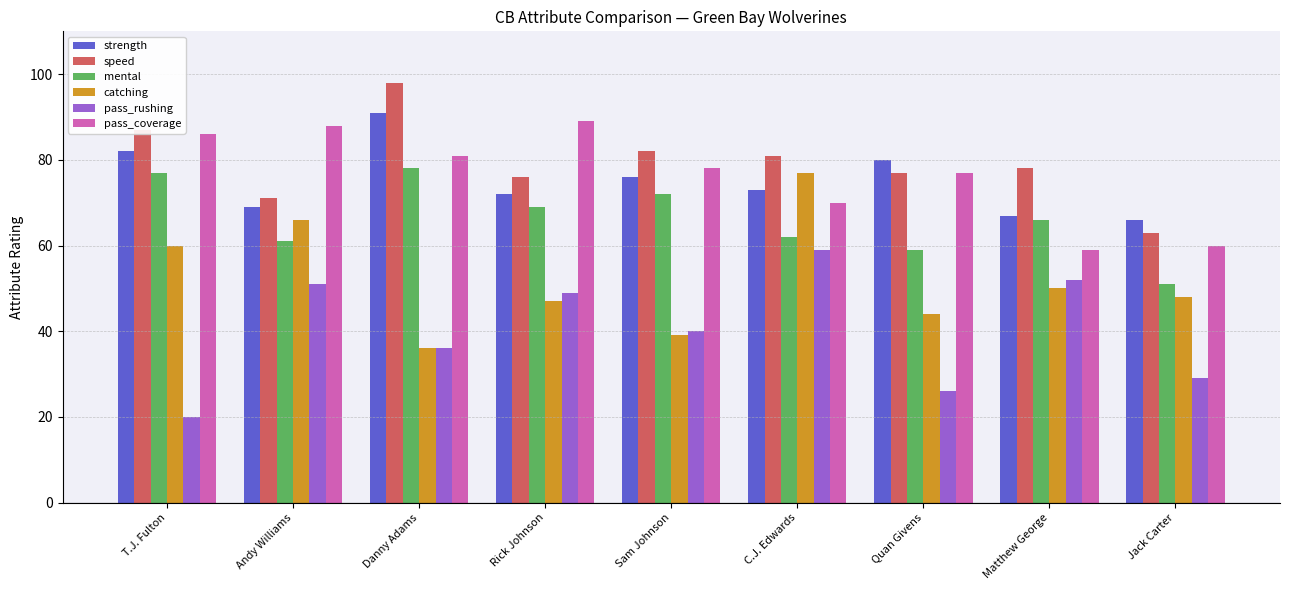

What is the value of the mental bar at the 1st from the left?

77